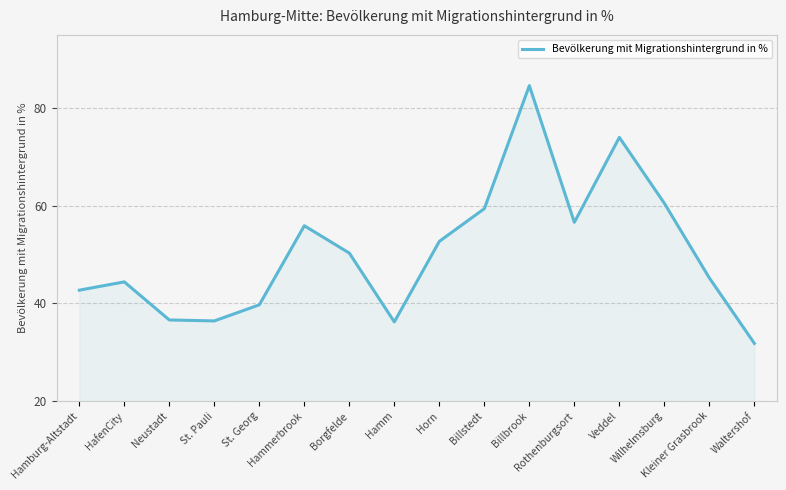

What is the sum of the values at Horn and Hamm?

88.9